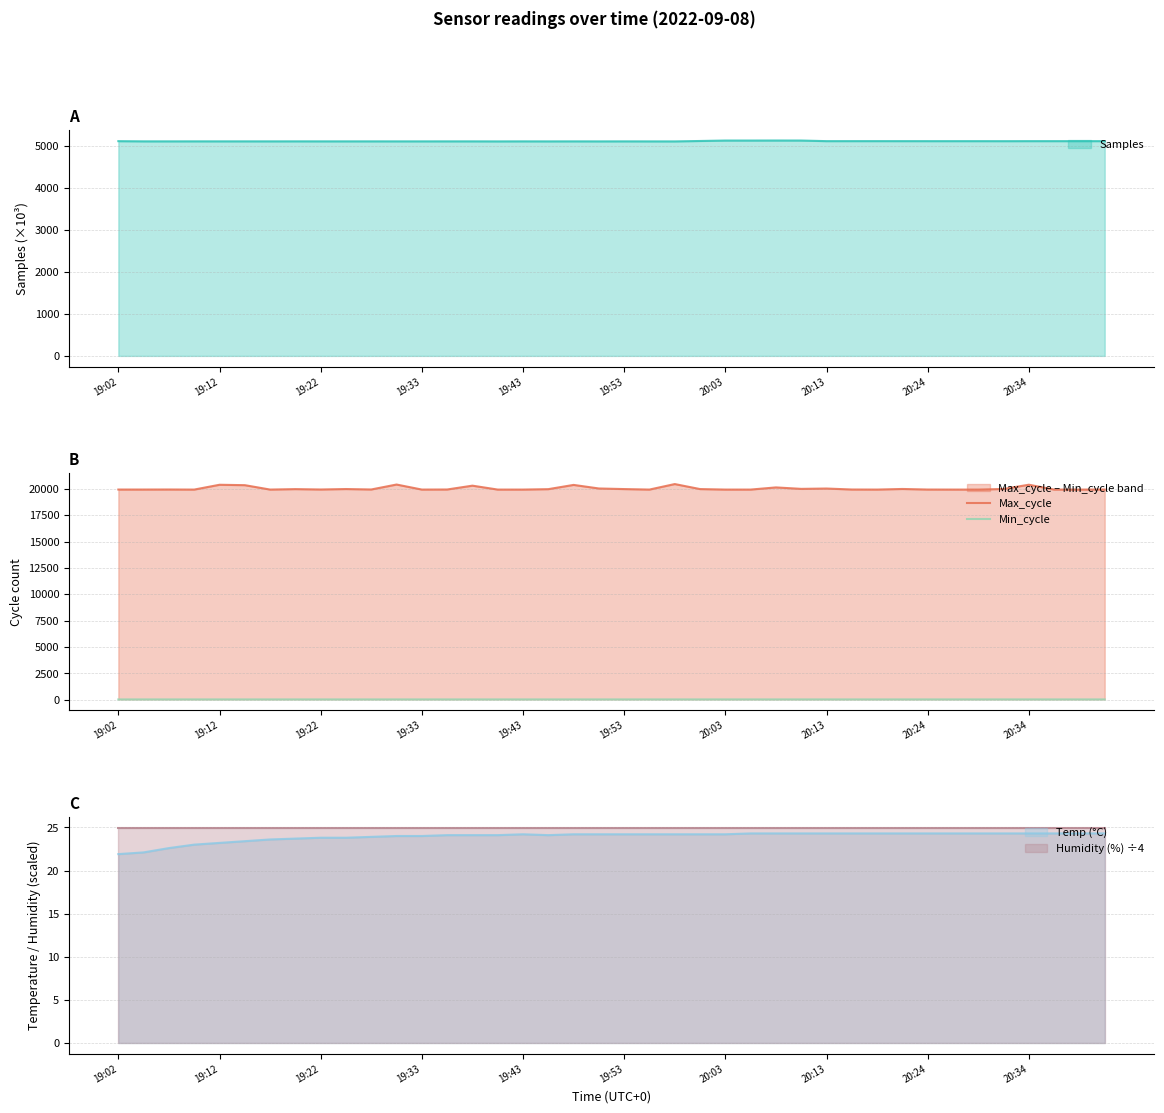

Where is Max_cycle nearest to the value 20184?

26